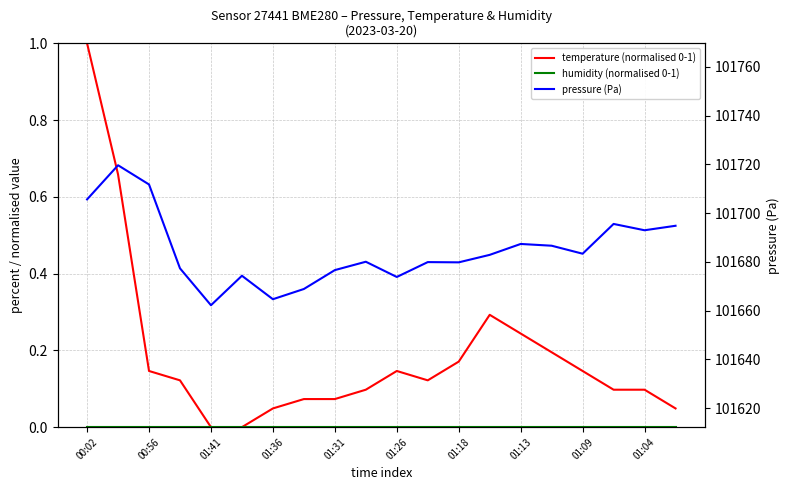

What is the value of the pressure (Pa) point at the 20th from the left?

101694.8